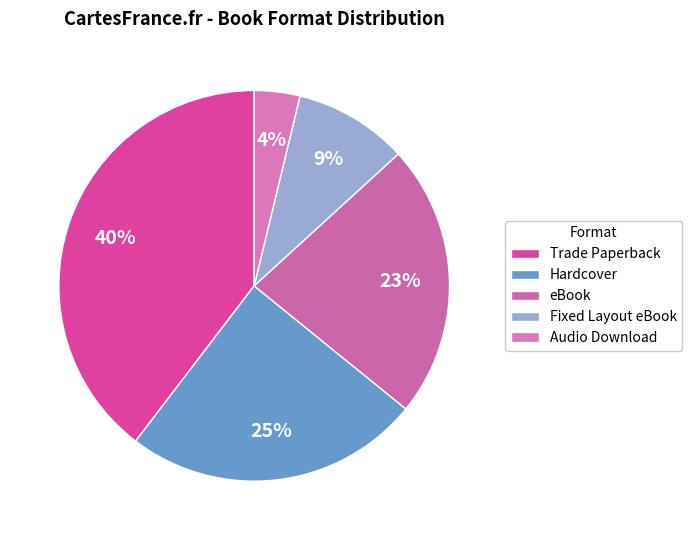

How many slices are in this pie chart?

5